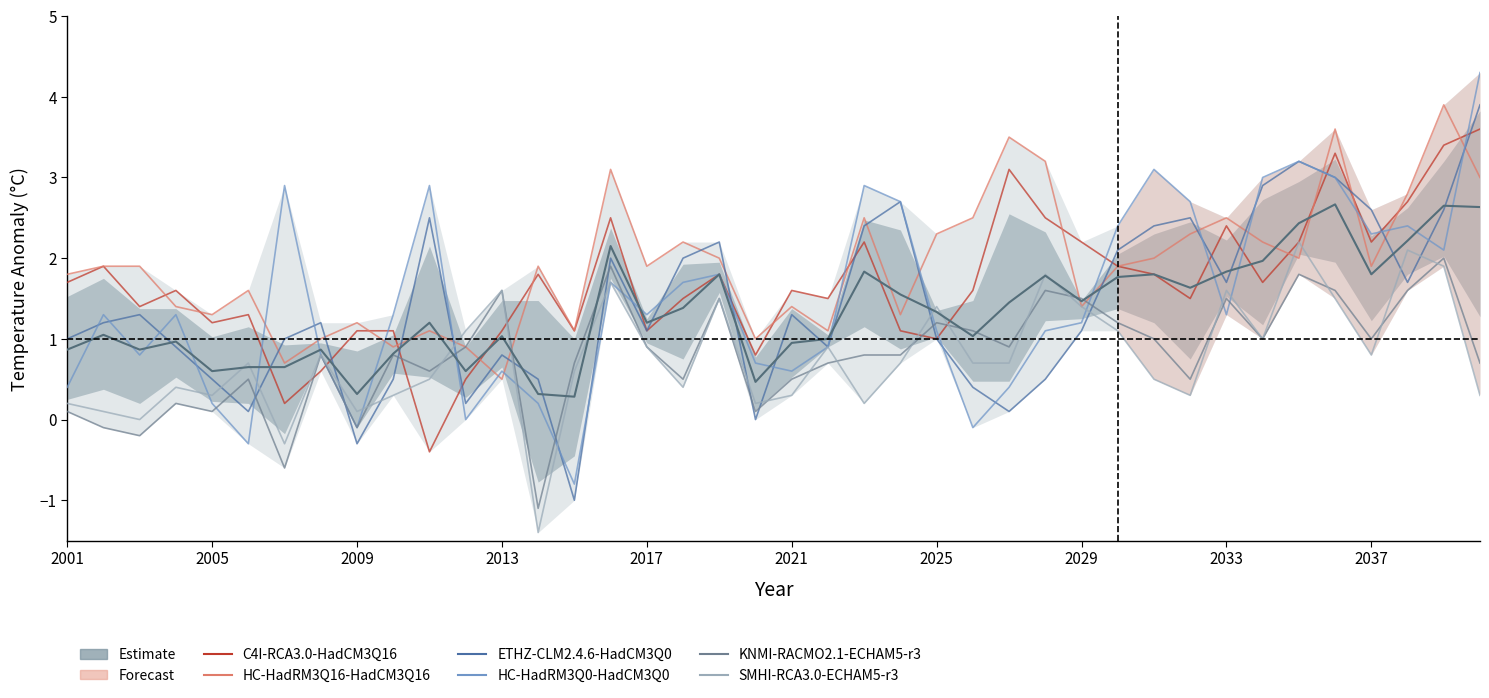

Is the value of HC-HadRM3Q16-HadCM3Q16 at 2018 greater than the value of KNMI-RACMO2.1-ECHAM5-r3 at 2023?

Yes